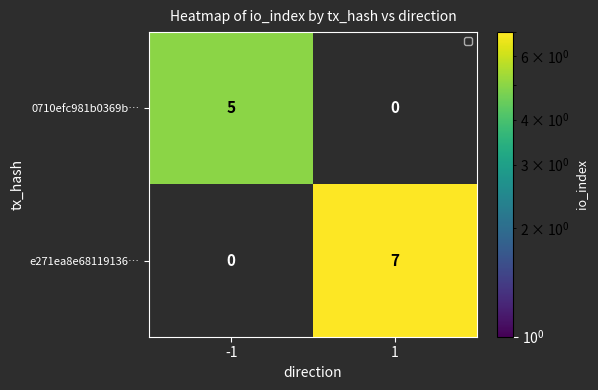

Reading left to right, transcribe all the data shown in this chart.

0710efc981b0369b…: 5	0
e271ea8e68119136…: 0	7